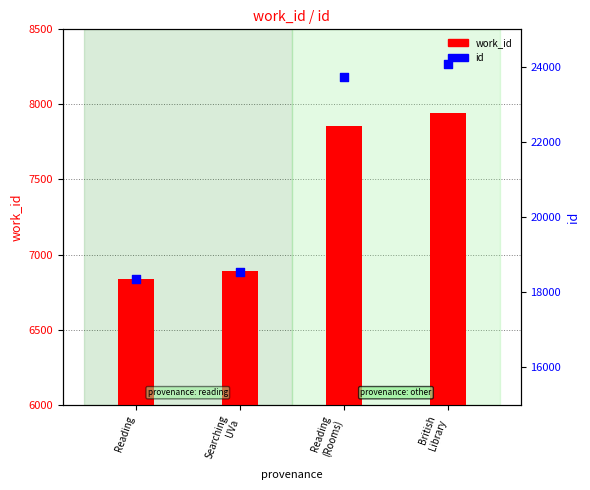

Which series has the largest total across all categories?

id